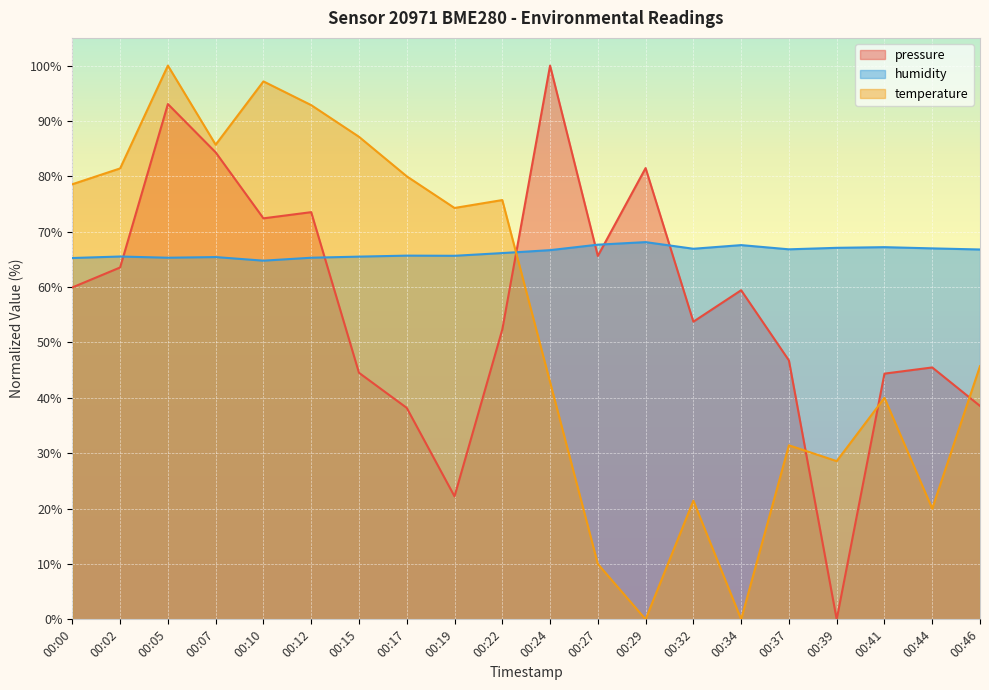

At 00:00, list the series in order from largest to smallest.

temperature, humidity, pressure